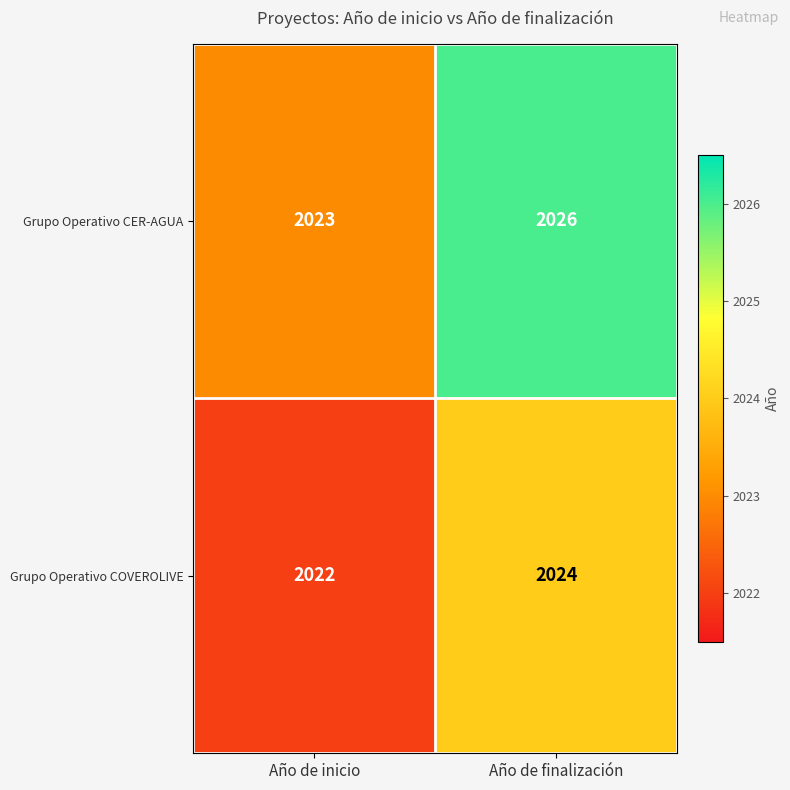

What is the difference between the highest and lowest values at Año de finalización?

2